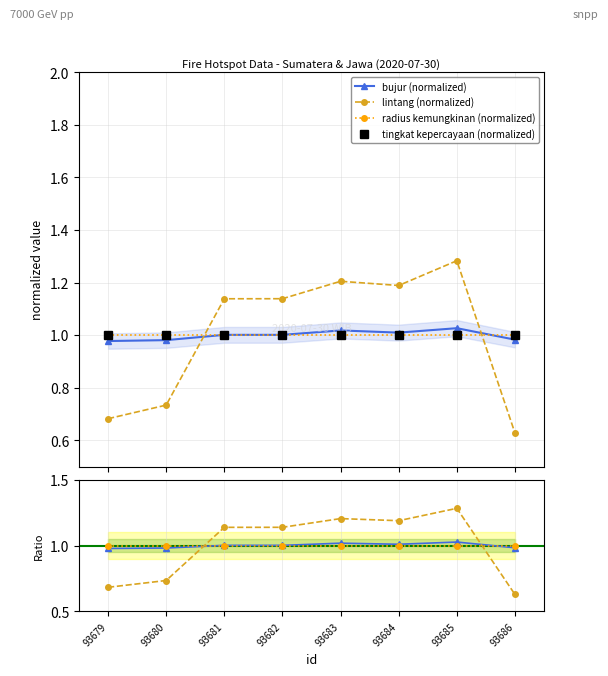

What is the value of the bujur point at the 3rd from the left?

1.0